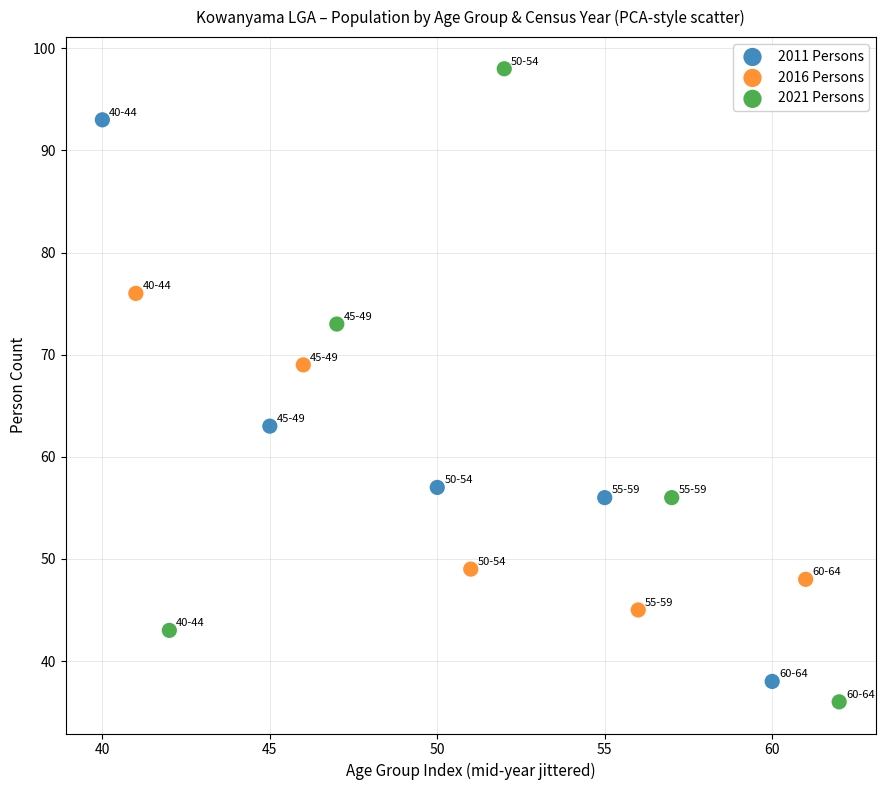

Which series reaches the maximum Y coordinate?

2021 Persons